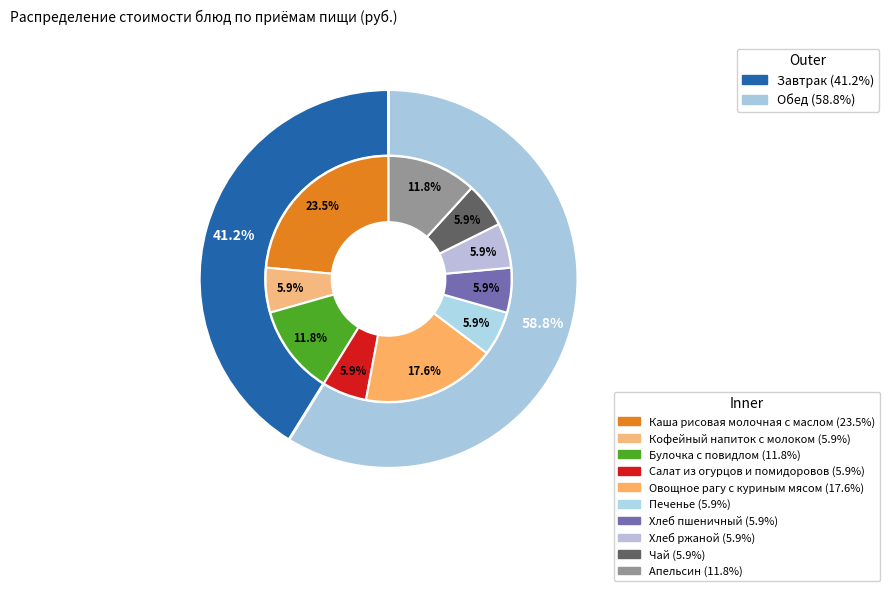

How many slices are in this pie chart?

10